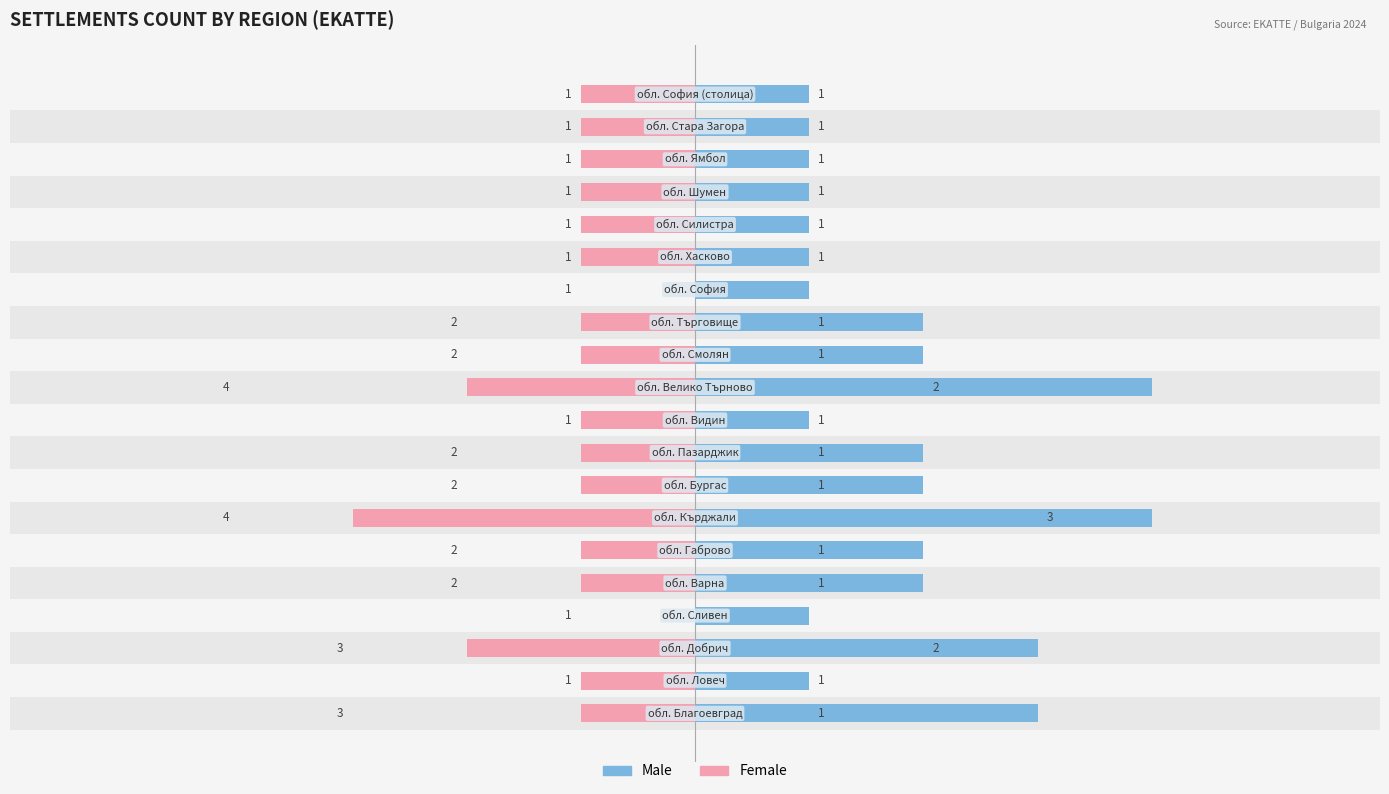

The value of Male at 1 is 1. True or false?

True